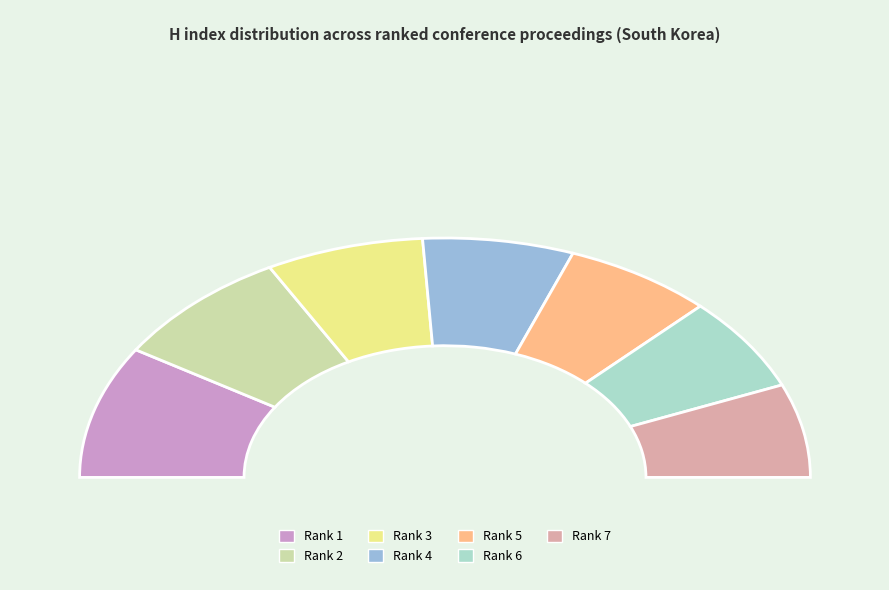

Is there any slice that represents more than half of the pie?

No